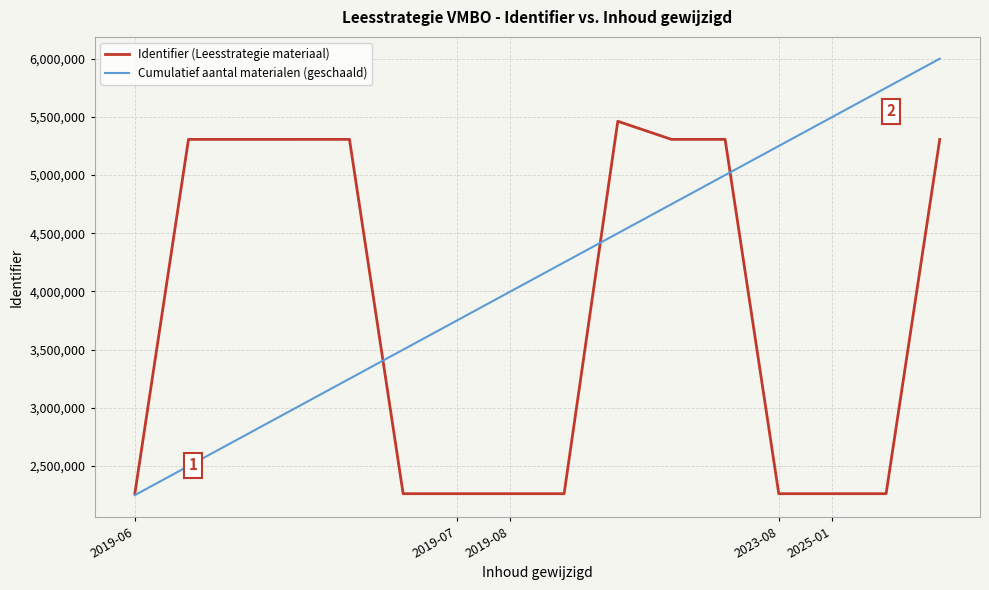

Which series has the widest spread of values?

Cumulatief aantal materialen (geschaald)